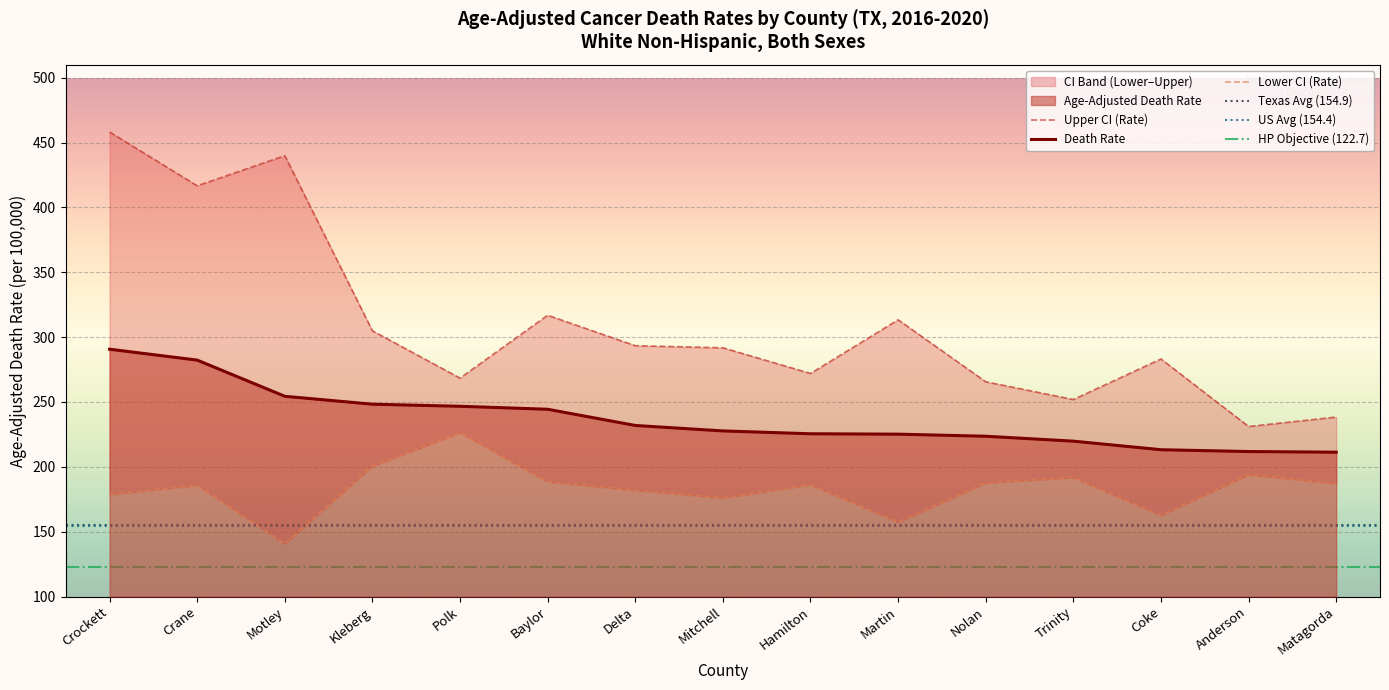

Does the chart display data point markers on the line(s)?

No